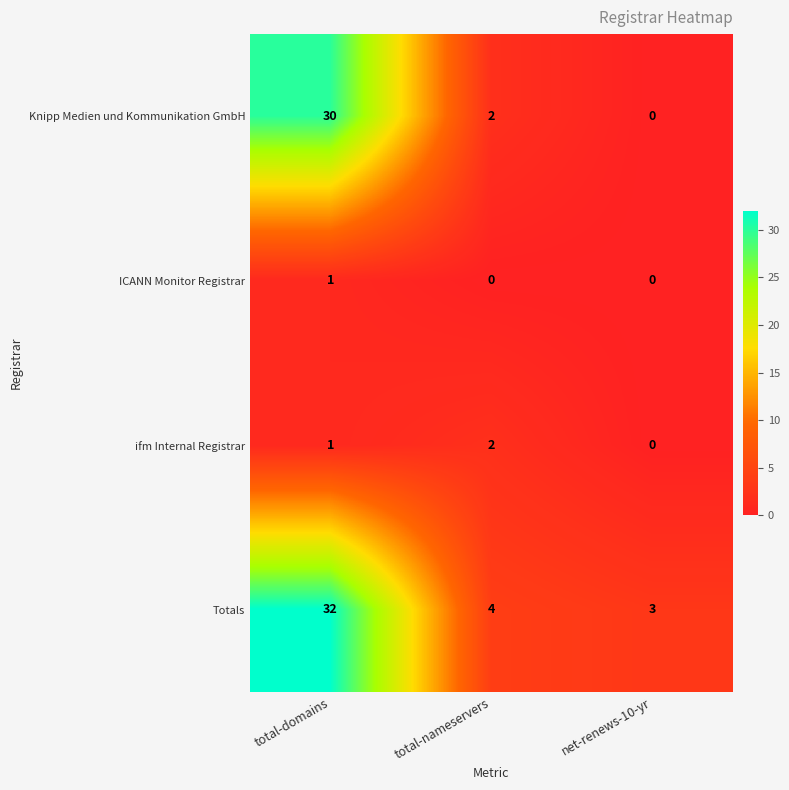

What is the sum of the Totals values at total-nameservers and total-domains?

36